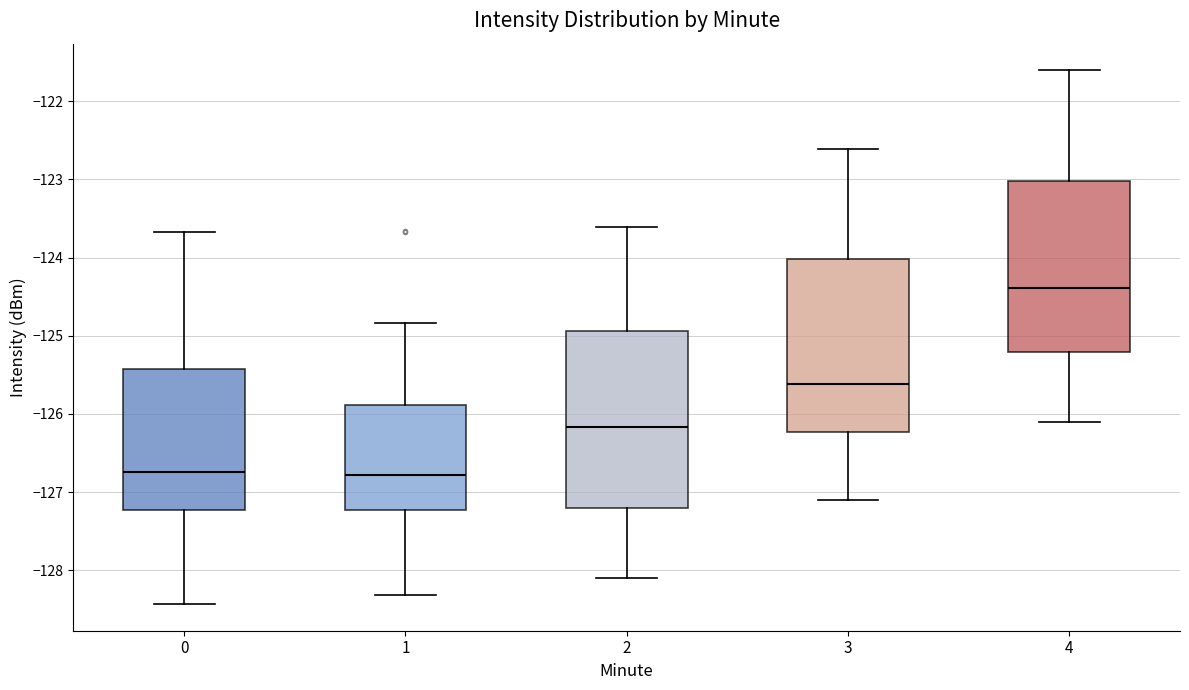

Reading left to right, read every box against the y-axis: the position of its median line, the range the box covers, and the ends of its whiskers. The values are not printed on the chart, so give them approximately, as read against the axis.

0: median -126.7, box -127.2 to -125.4, whiskers -128.4 to -123.7
1: median -126.8, box -127.2 to -125.9, whiskers -128.3 to -124.8
2: median -126.2, box -127.2 to -124.9, whiskers -128.1 to -123.6
3: median -125.6, box -126.2 to -124.0, whiskers -127.1 to -122.6
4: median -124.4, box -125.2 to -123.0, whiskers -126.1 to -121.6